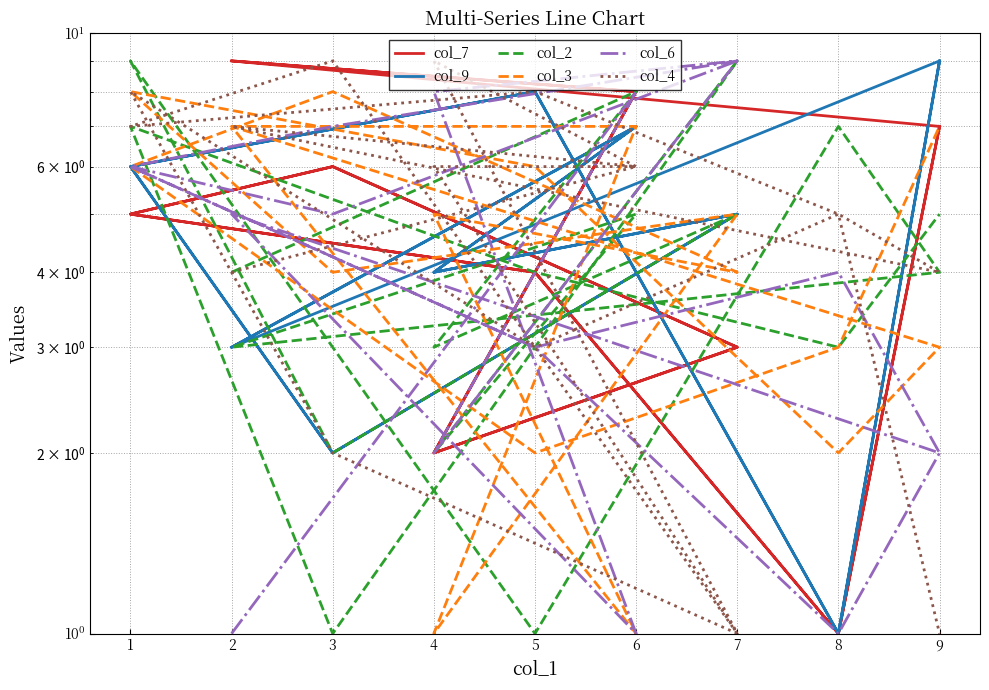

Which series has the largest total across all categories?

col_4